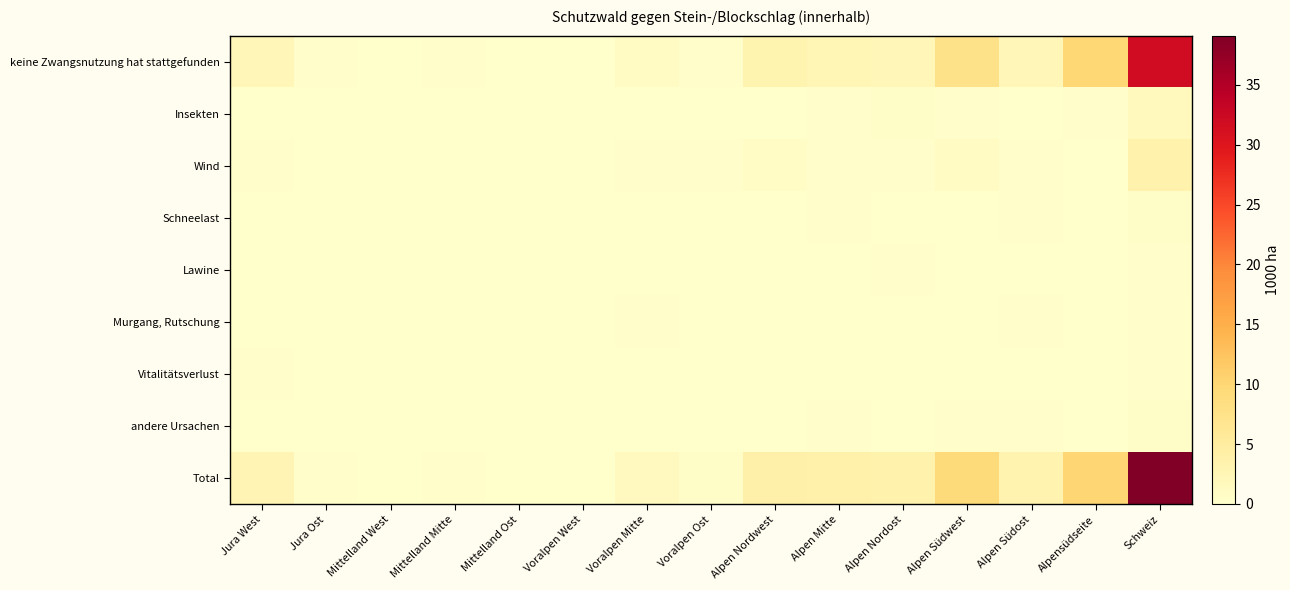

What is the spread (max minus min) of values at Alpen Südwest?

9.2